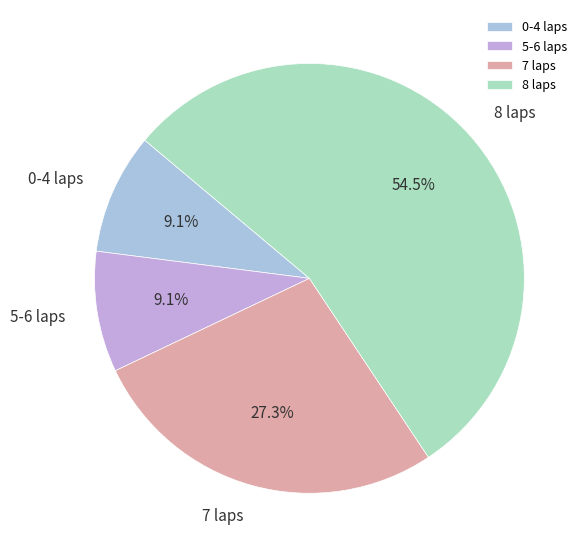

What is the total percentage of 0-4 laps and 5-6 laps?

18.2%